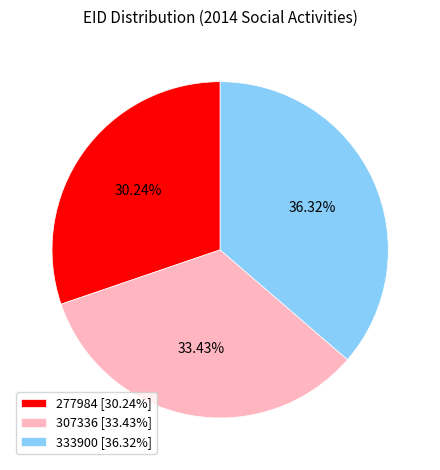

Rank the categories by value from lowest to highest.

277984, 307336, 333900